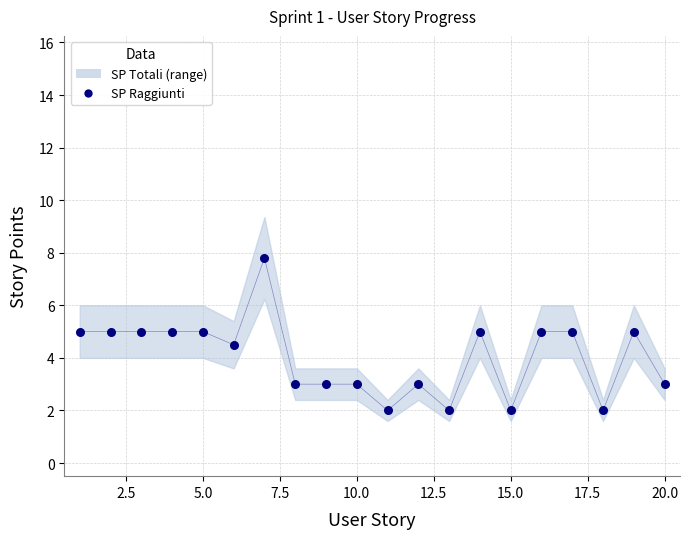

What Y value in the scatter plot is closest to 4?

4.5